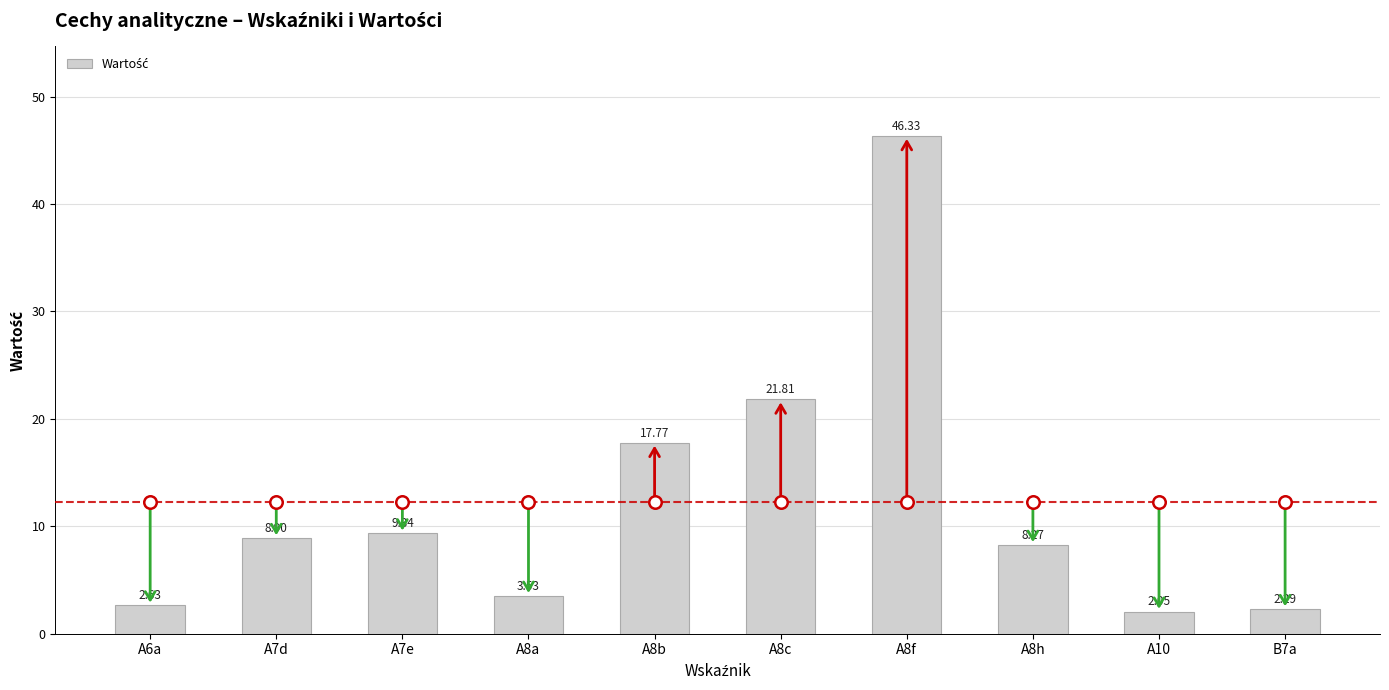

What is the average value?

12.3